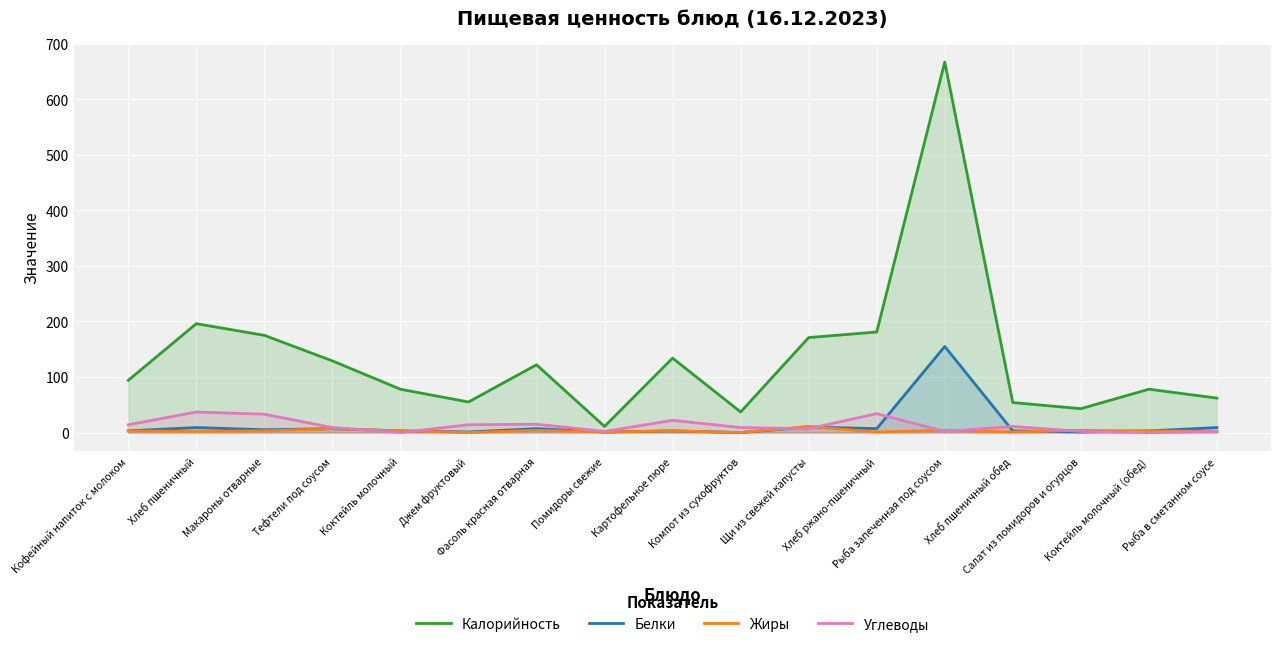

Between Рыба запеченная под соусом and Коктейль молочный (обед), which series saw the biggest shift?

Калорийность